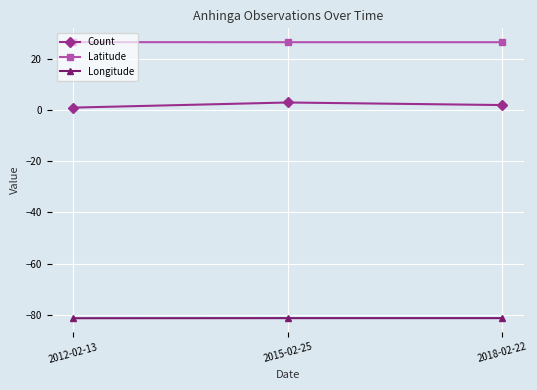

Is the value of Count at 2012-02-13 greater than the value of Longitude at 2018-02-22?

Yes